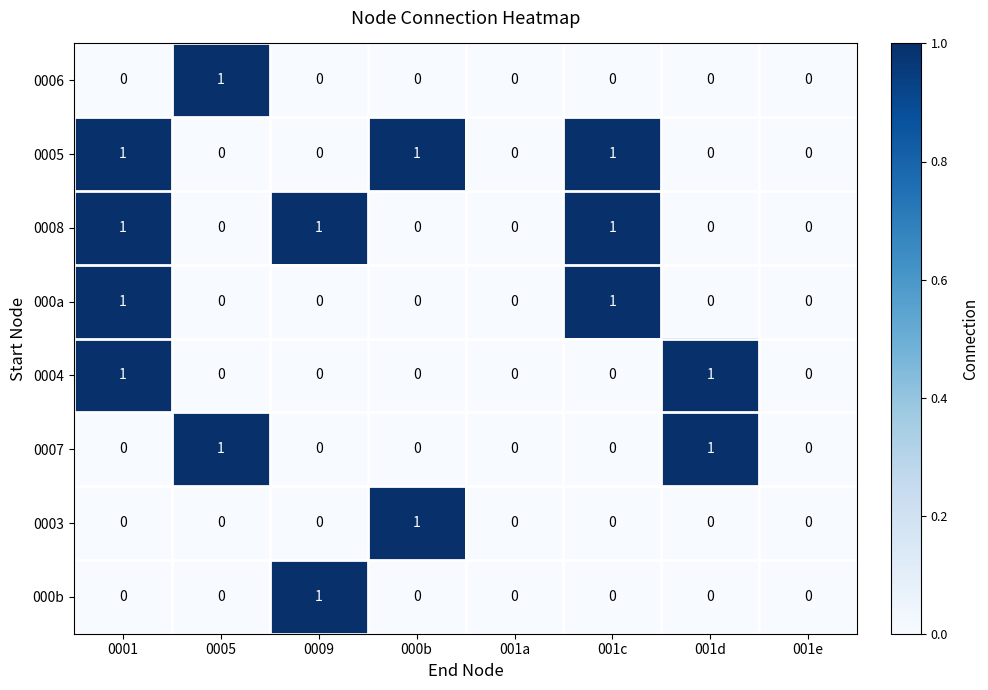

The 0004 series shows 1 at 001a. True or false?

False